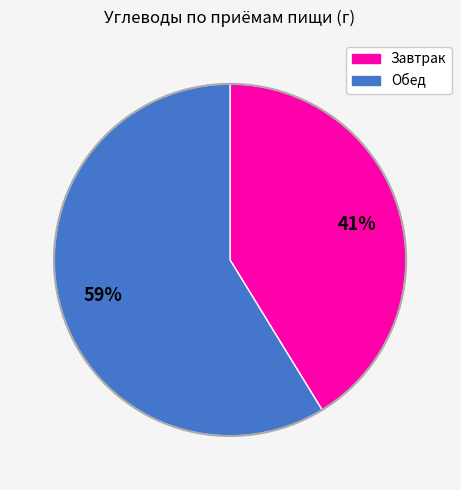

Is there a majority slice in this chart?

Yes